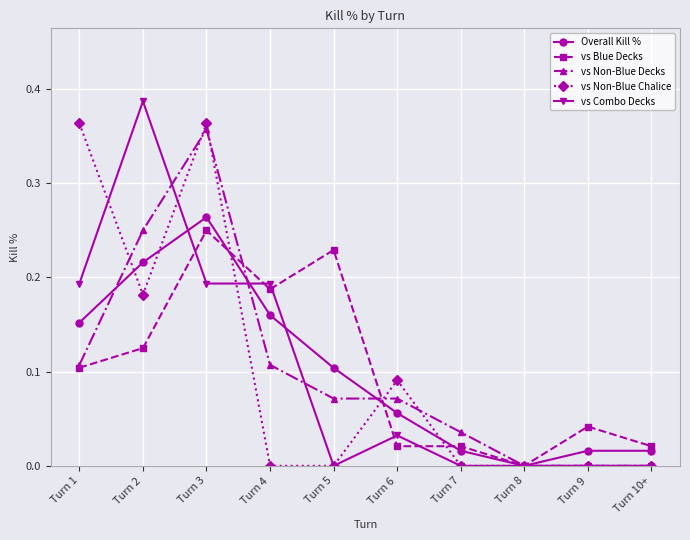

How many series are shown in this chart?

5